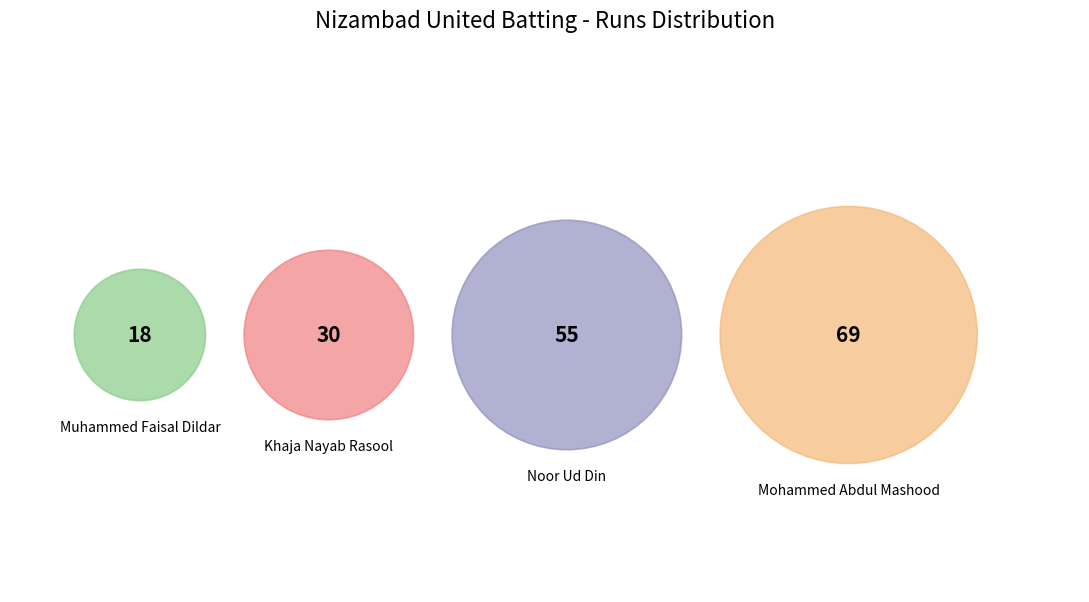

Is there a majority slice in this chart?

No